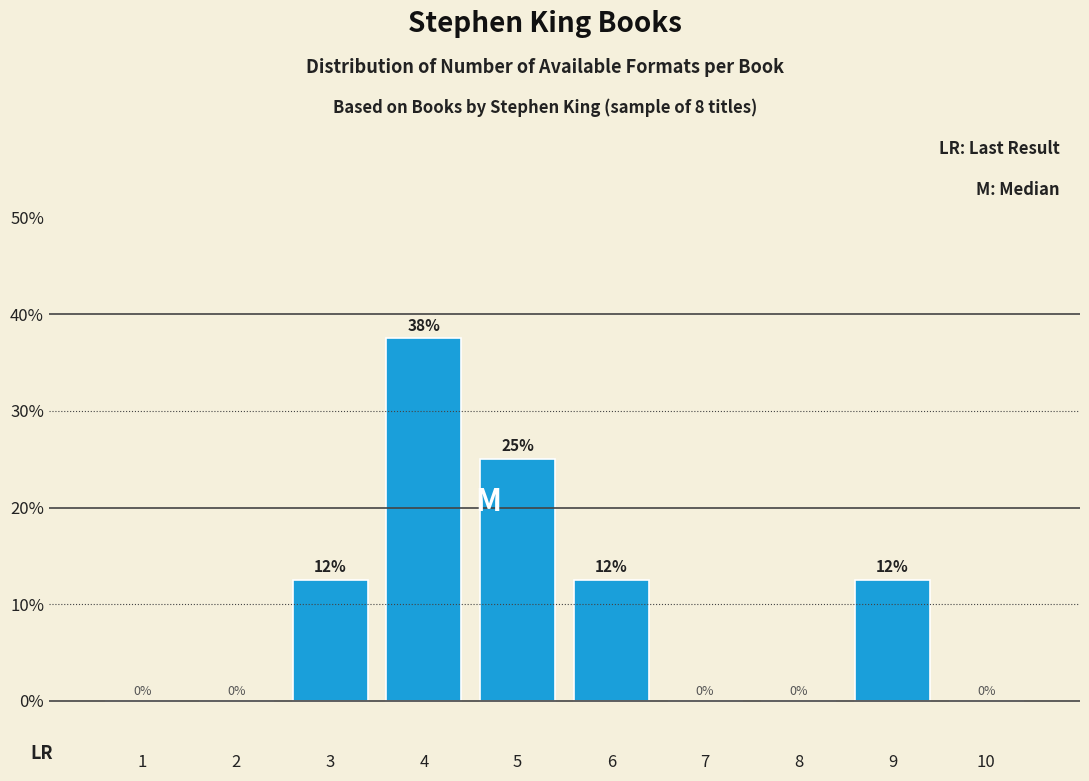

Is it true that the value at 4 is 50.2?

False